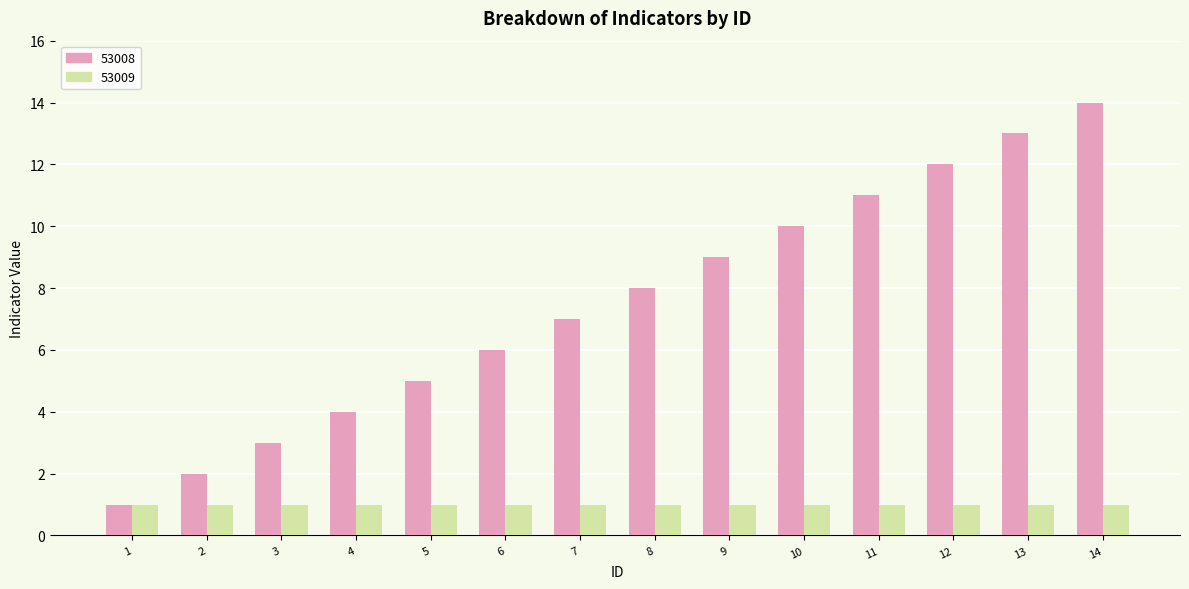

List the series in order of their peak value, highest first.

53008, 53009